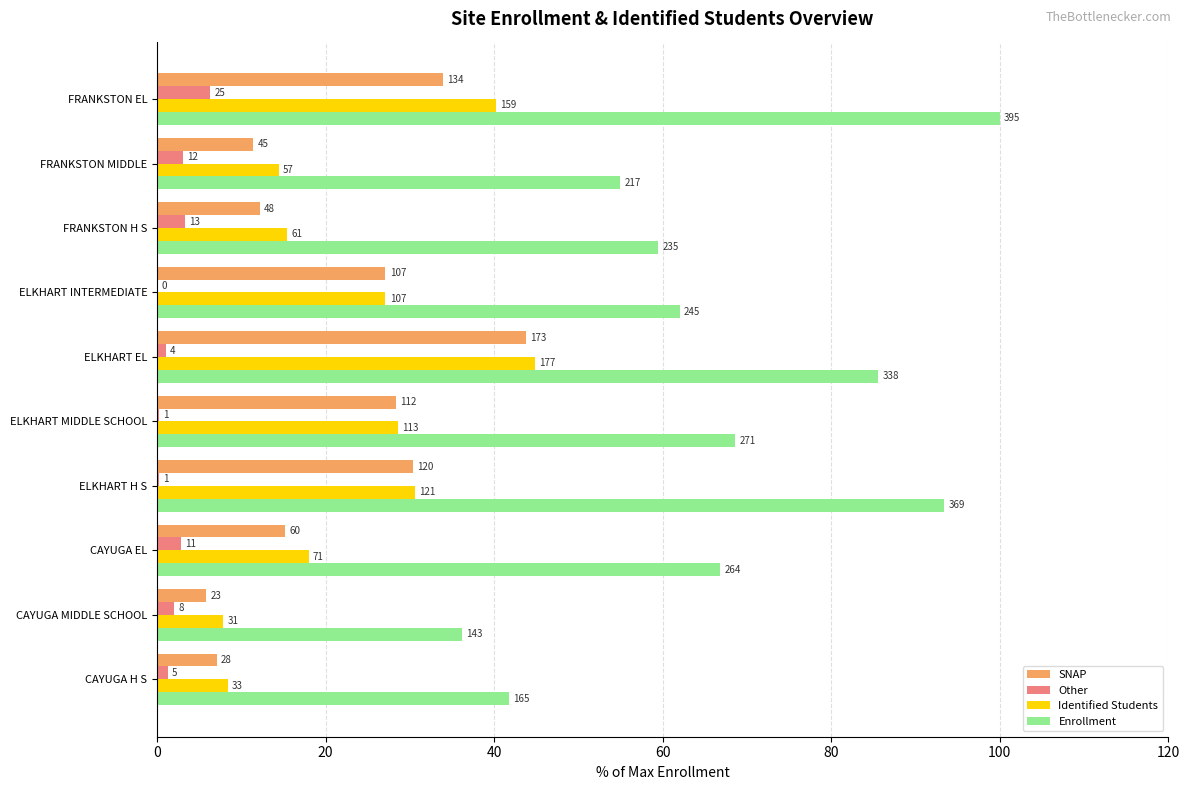

What is the sum of all Enrollment values?

668.9